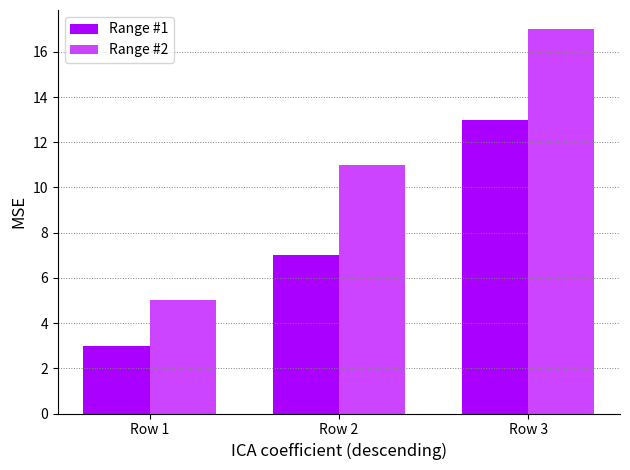

At Row 1, list the series in order from smallest to largest.

Range #1, Range #2